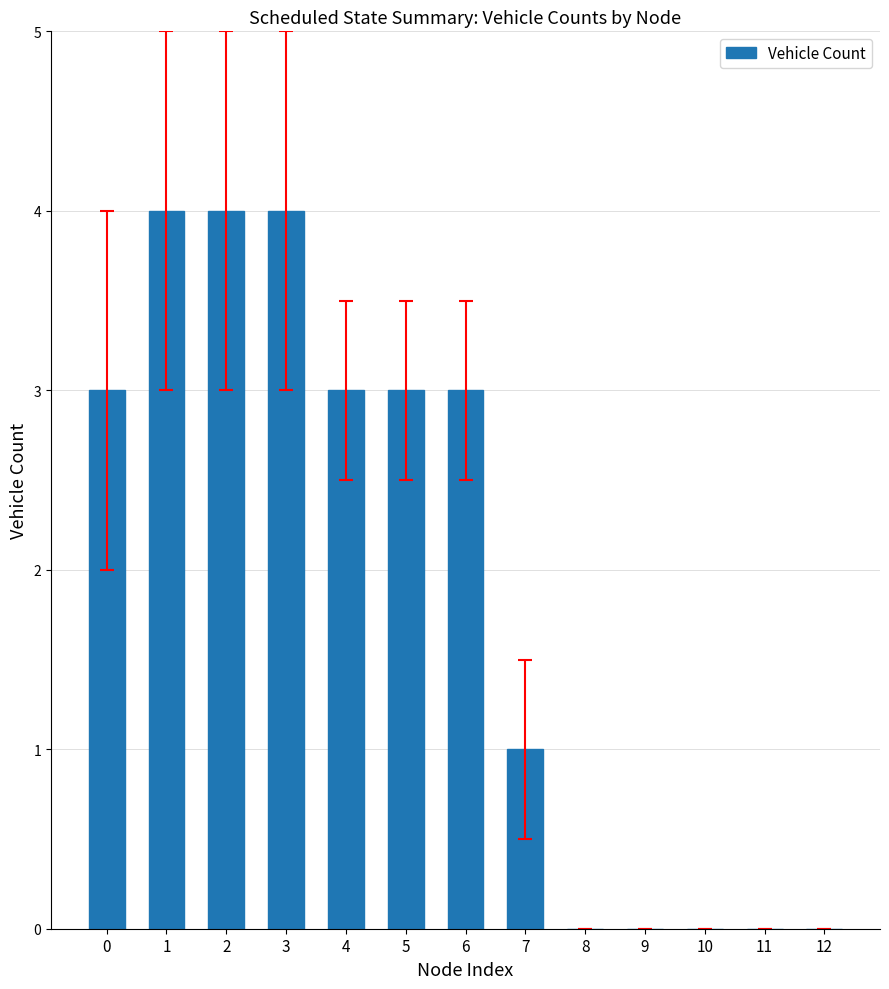

Reading left to right, list all the values displayed in this chart.

3	4	4	4	3	3	3	1	0	0	0	0	0